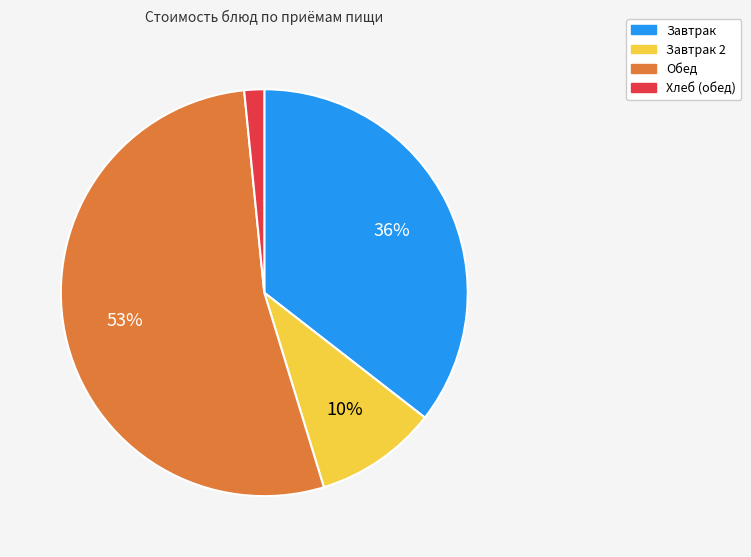

Is there any slice that represents more than half of the pie?

Yes